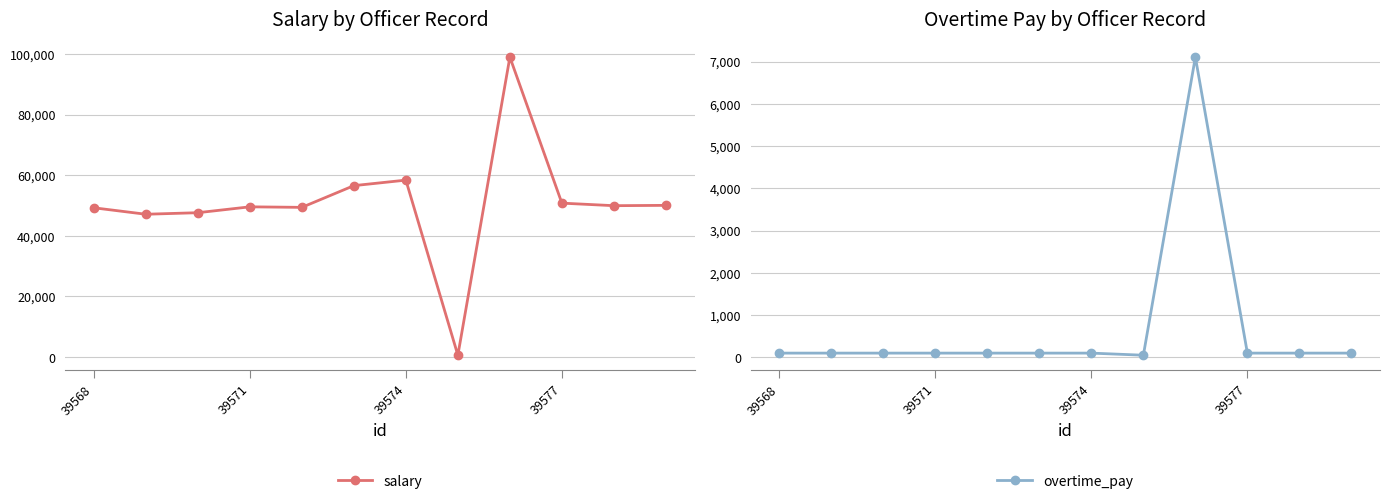

At how many categories does at least one series exceed 82381?

1